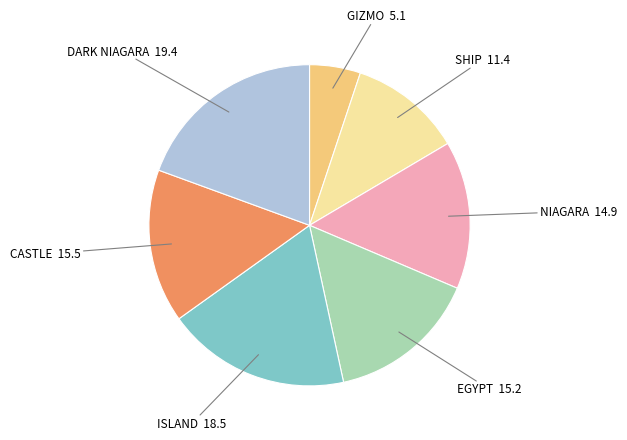

How many slices are in this pie chart?

7